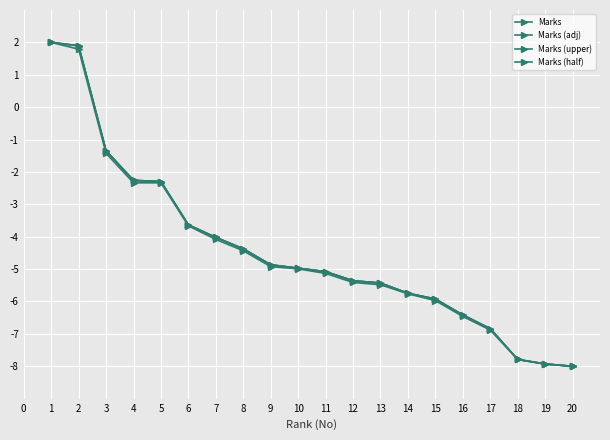

Does the chart have visible grid lines?

Yes